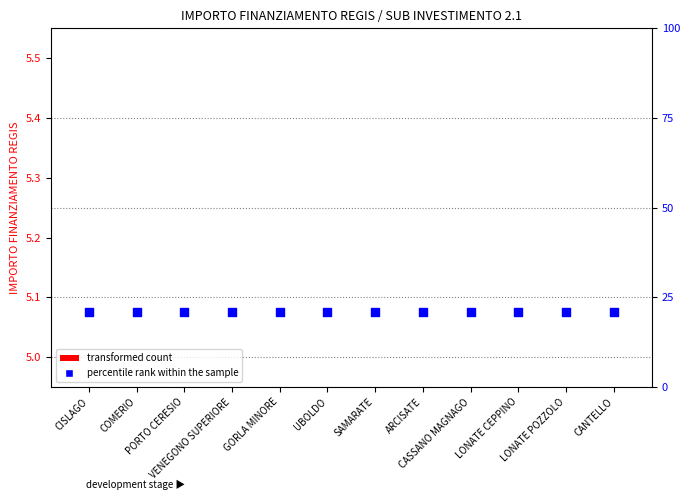

At which category is the sum across all series the highest?

CISLAGO